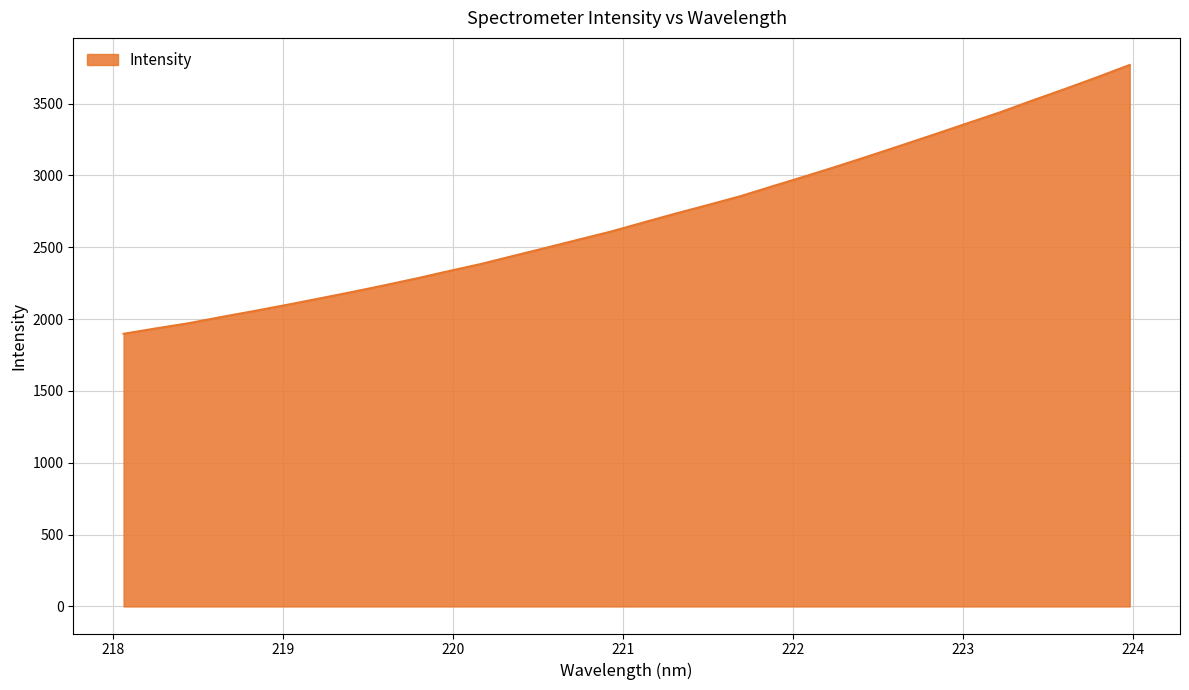

What is the maximum value shown in the chart?

3769.4